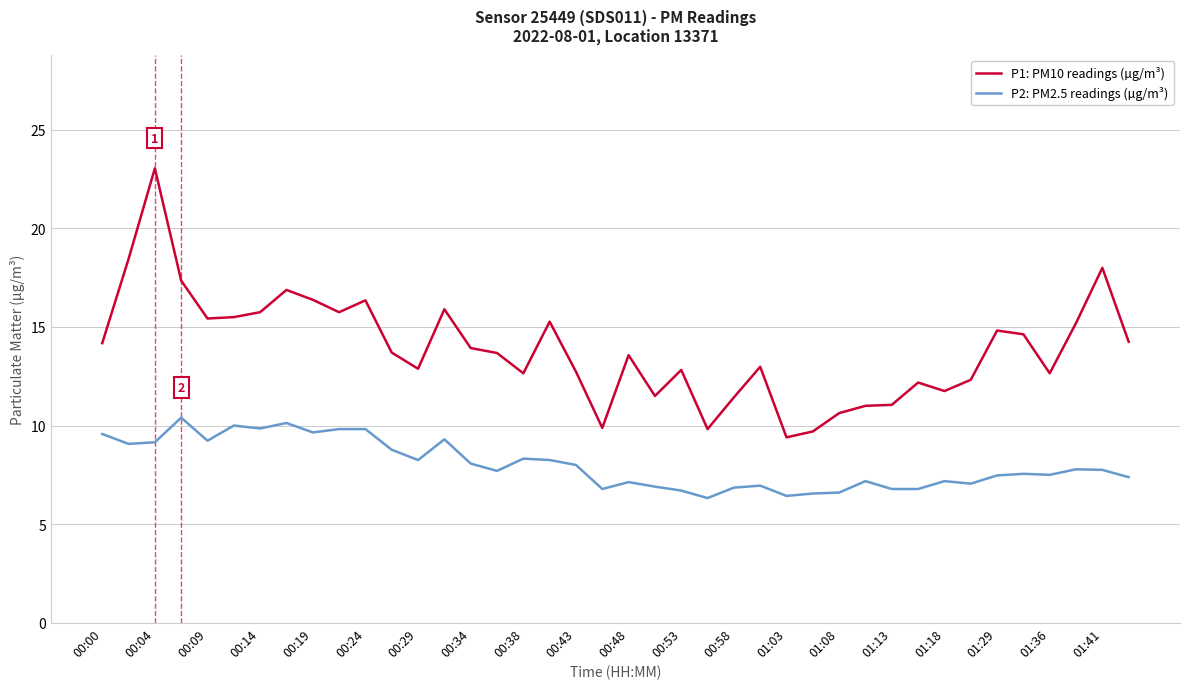

List the series in order of their peak value, highest first.

P1: PM10 readings (µg/m³), P2: PM2.5 readings (µg/m³)